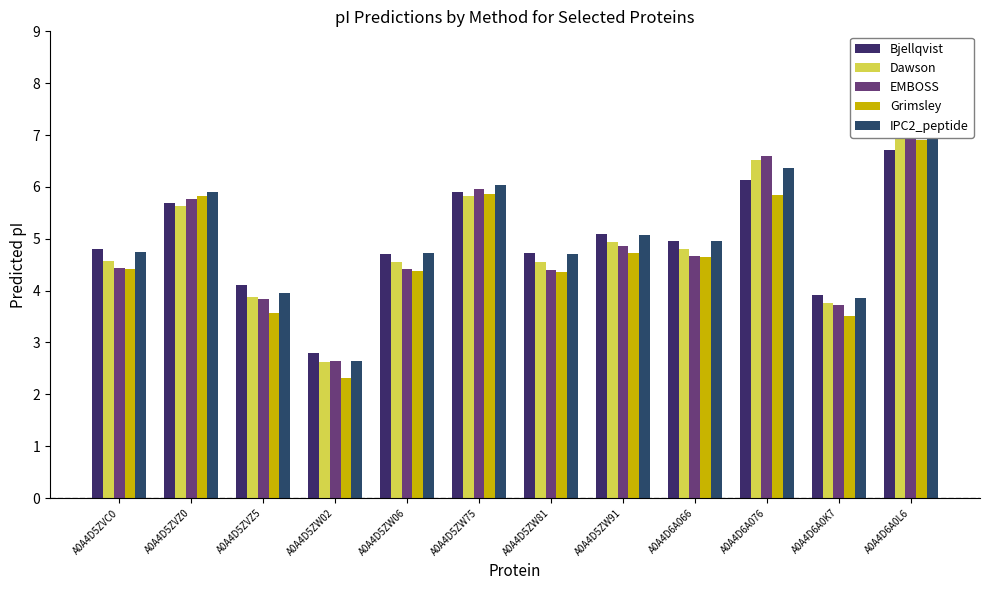

What is the average value of the EMBOSS series?

4.9